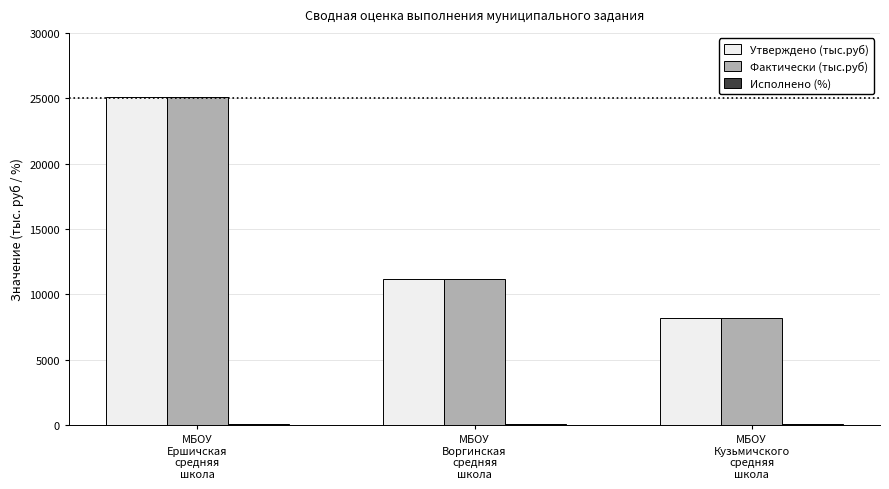

At how many categories does at least one series exceed 15827?

1